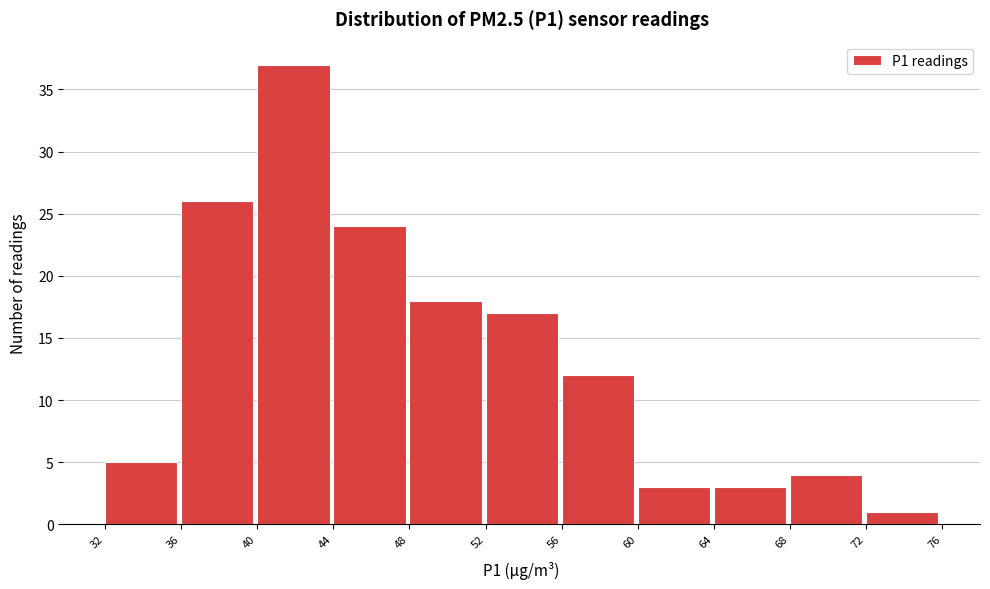

Which range on the x-axis has the tallest bar?

40 to 44